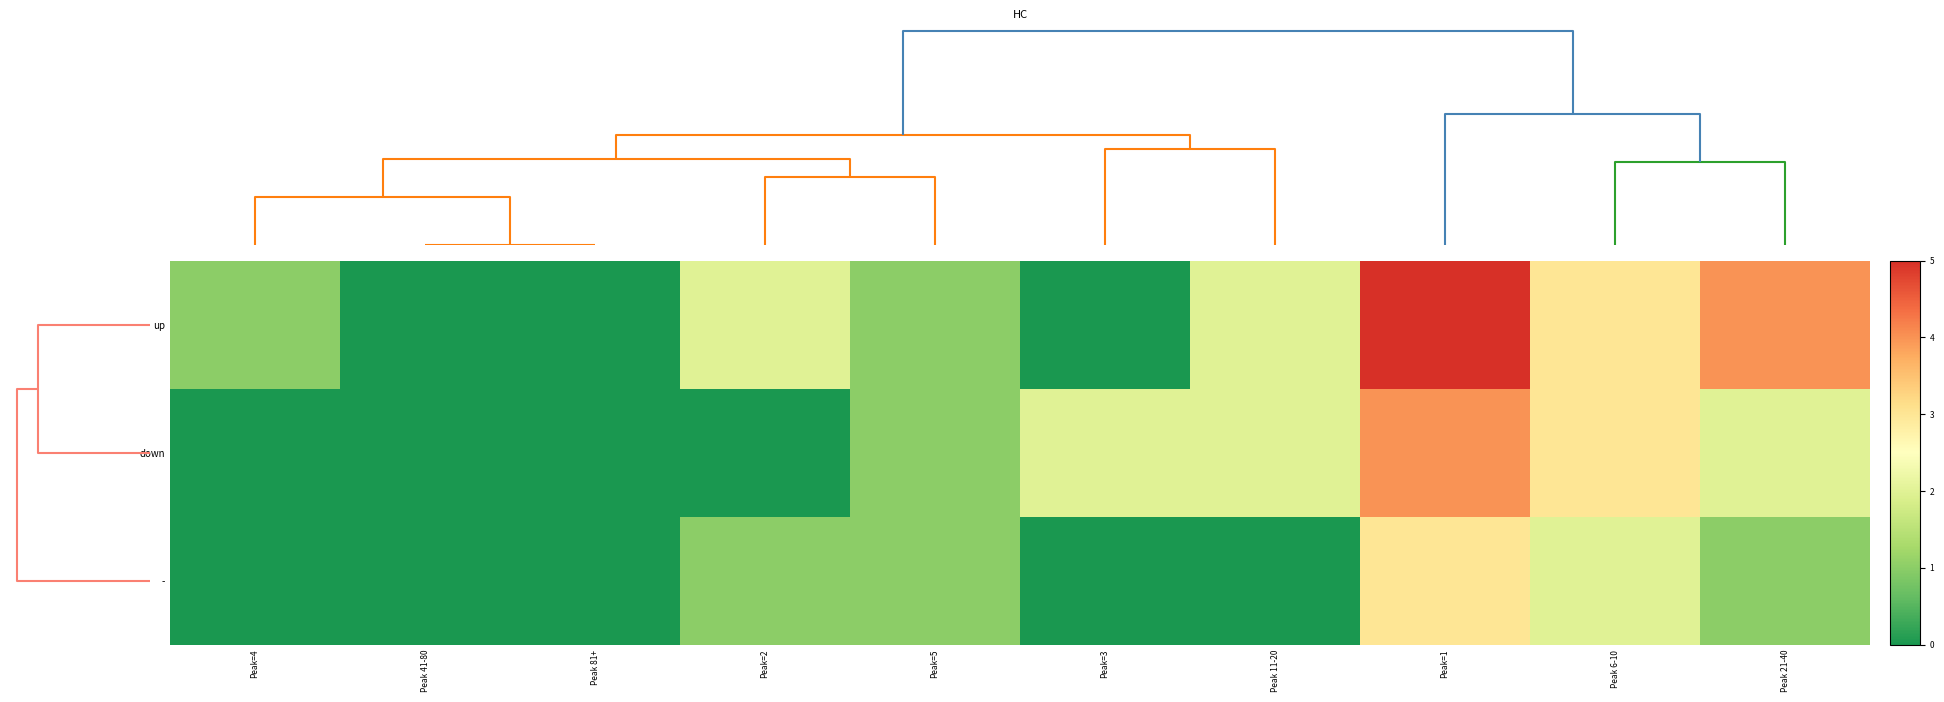

Which category has the lowest value across all series?

Peak 41-80